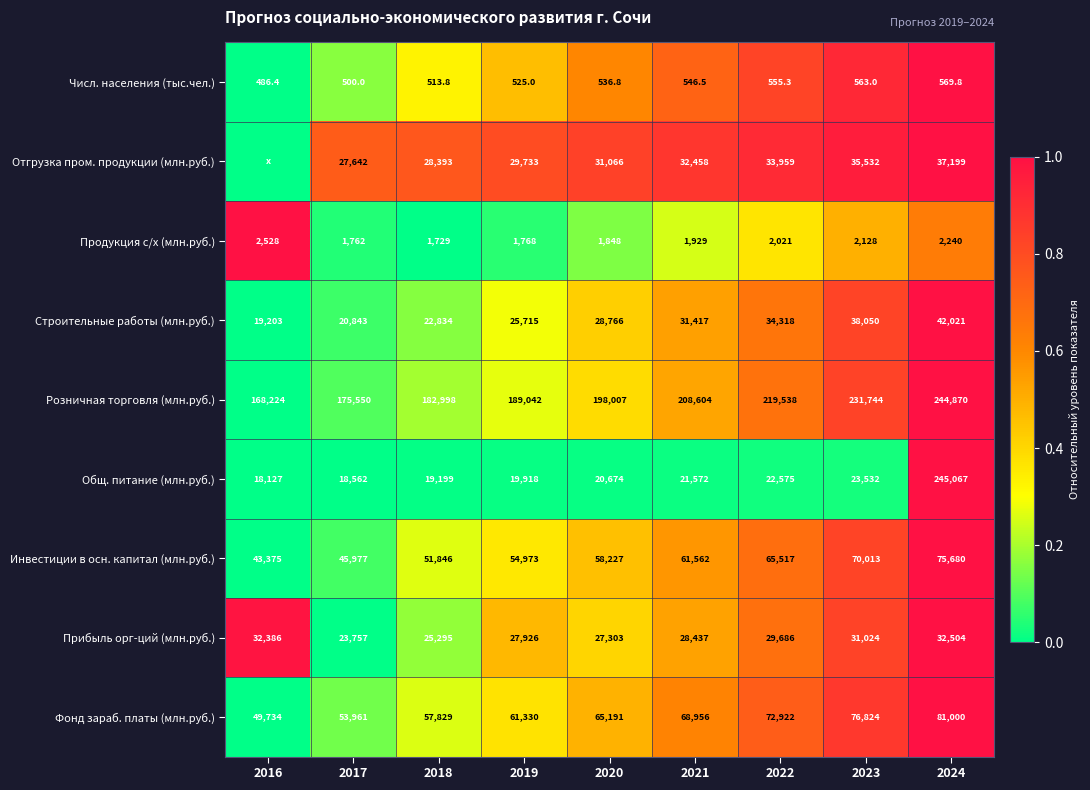

How many data points in Инвестиции в осн. капитал (млн.руб.) are less than 58227?

4